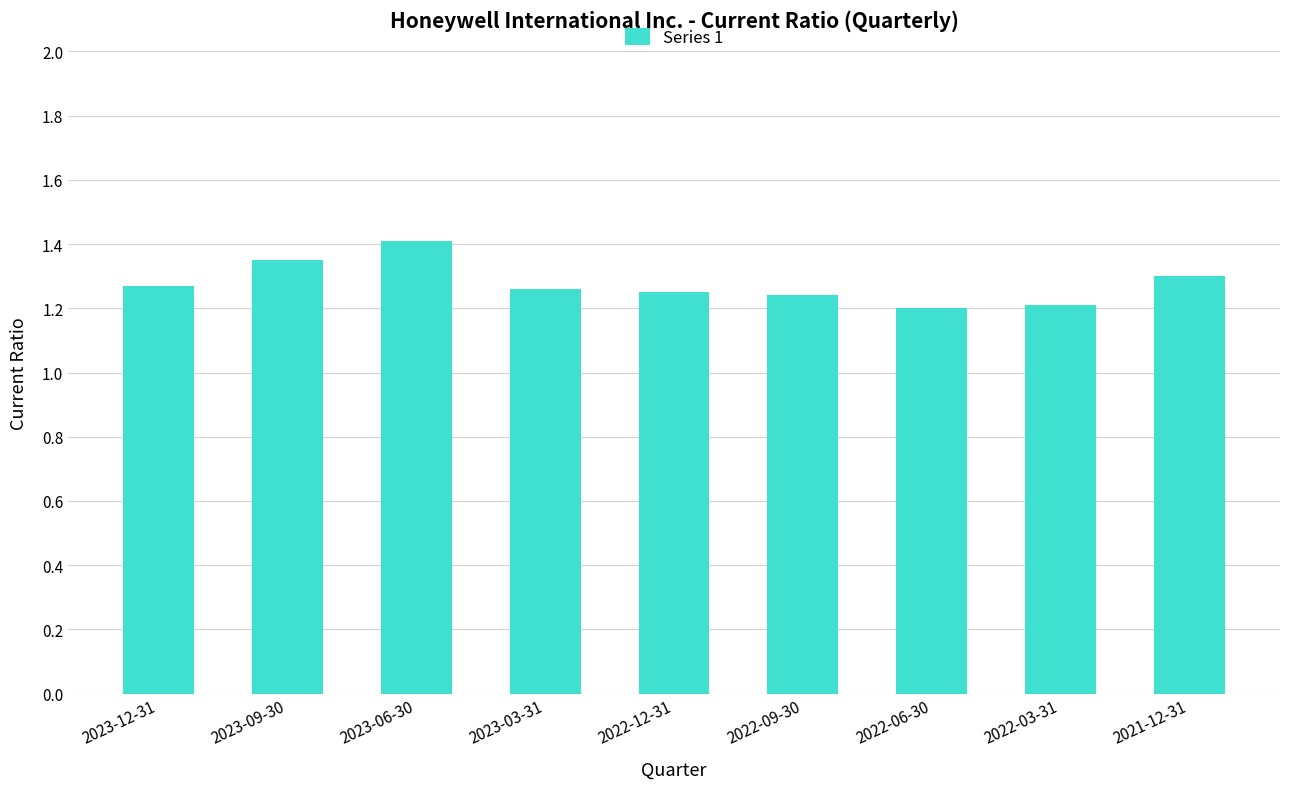

What is the label of the 3rd bar from the right?

2022-06-30